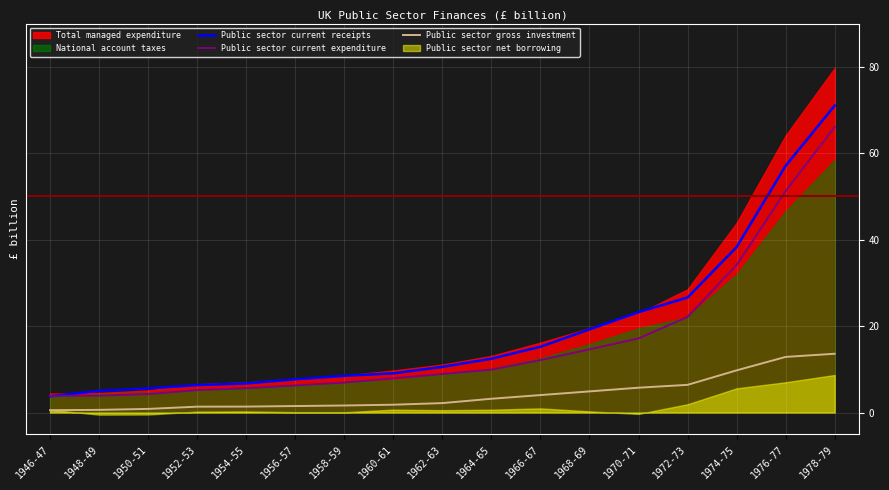

What is the minimum value for Public sector current receipts?

3.8